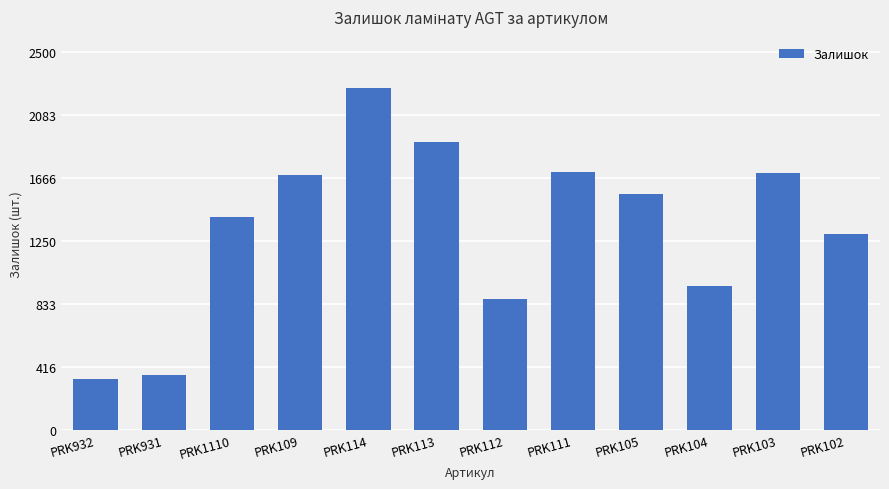

What is the sum of the values at PRK103 and PRK109?

3388